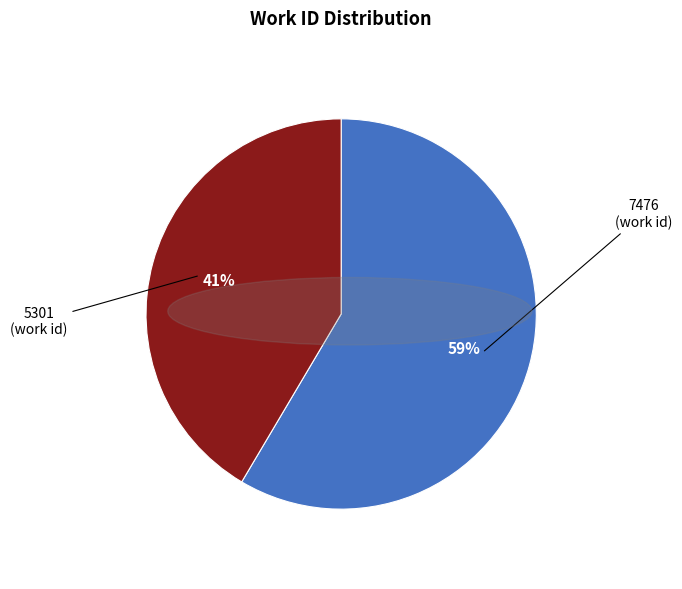

What is the largest slice in the pie chart?

7476